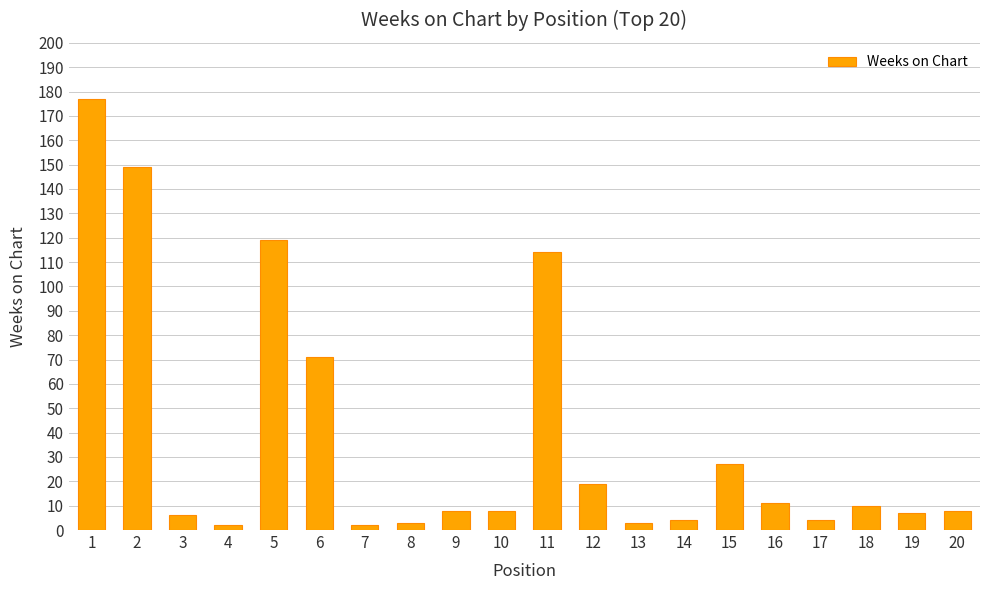

The value at 6 is 71. True or false?

True